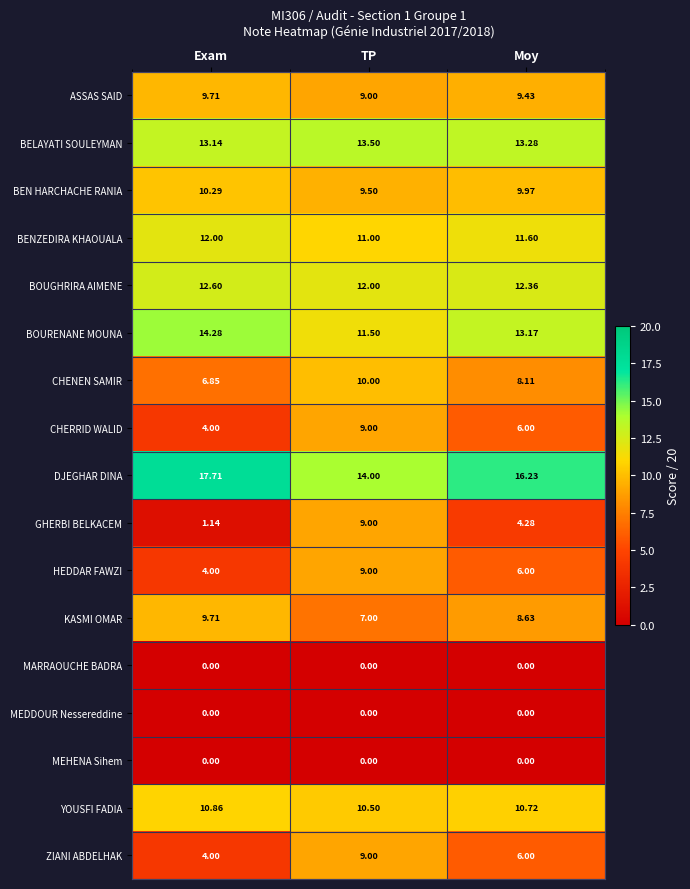

What is the total value across all series at Moy?

135.8